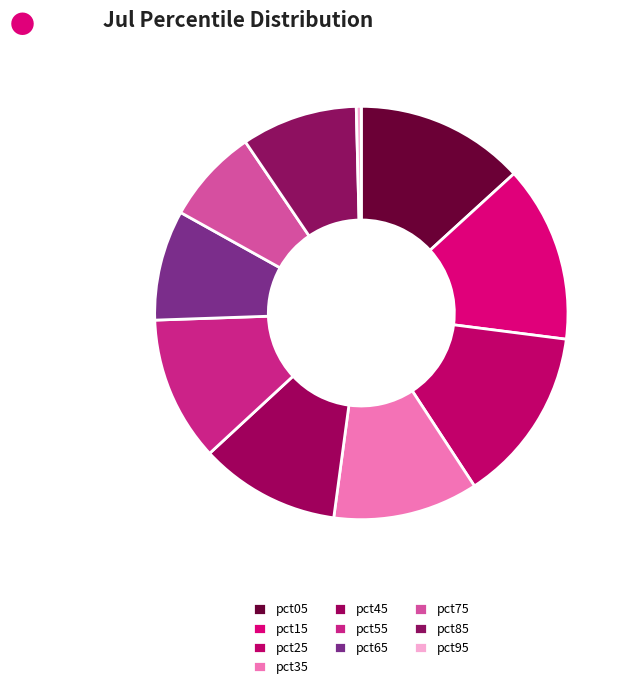

Does any single category account for the majority?

No